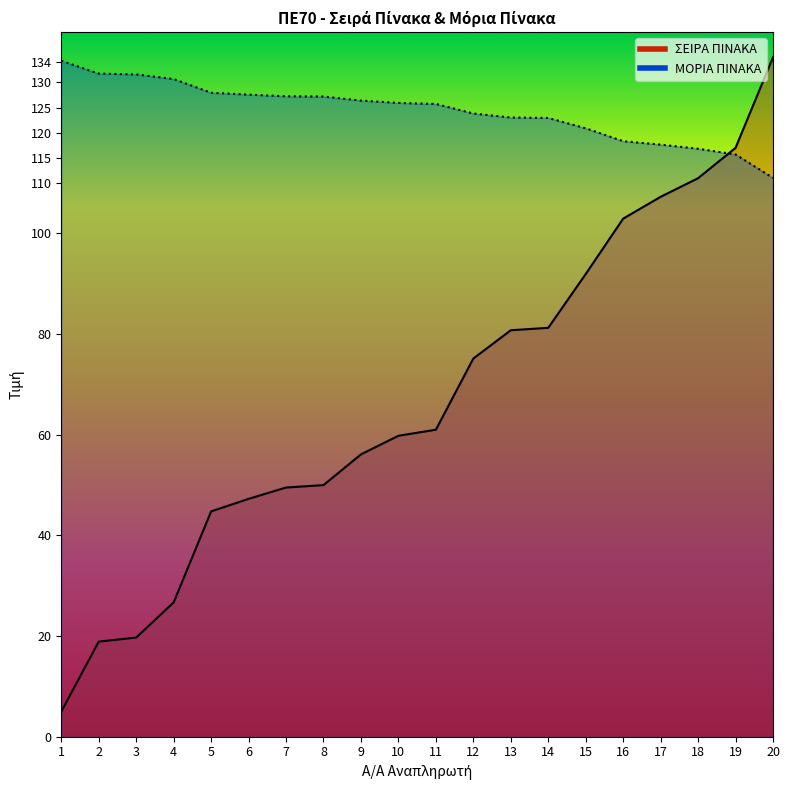

Which series has the largest range (max minus min)?

ΣΕΙΡΑ ΠΙΝΑΚΑ